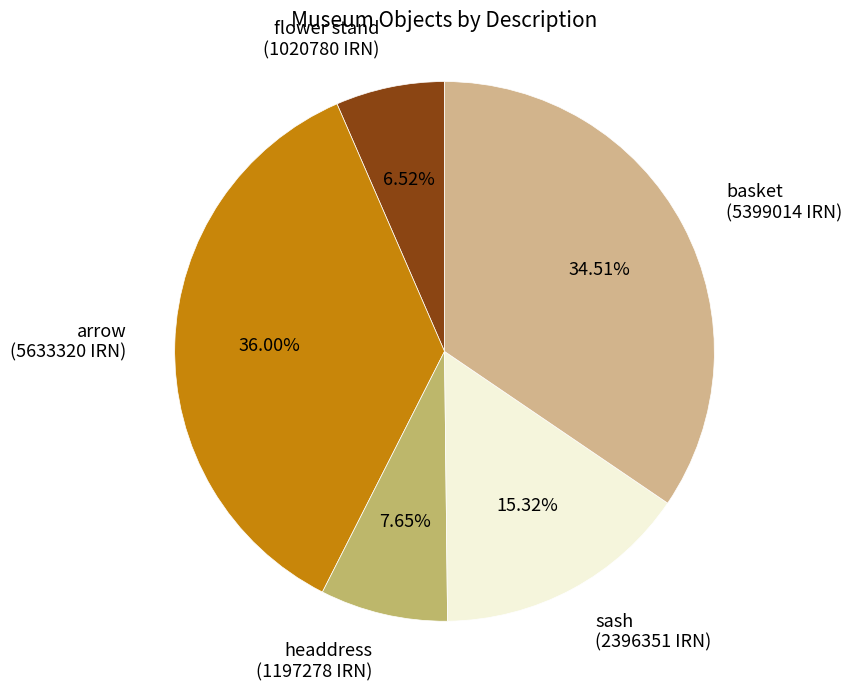

How many segments does this pie chart have?

5